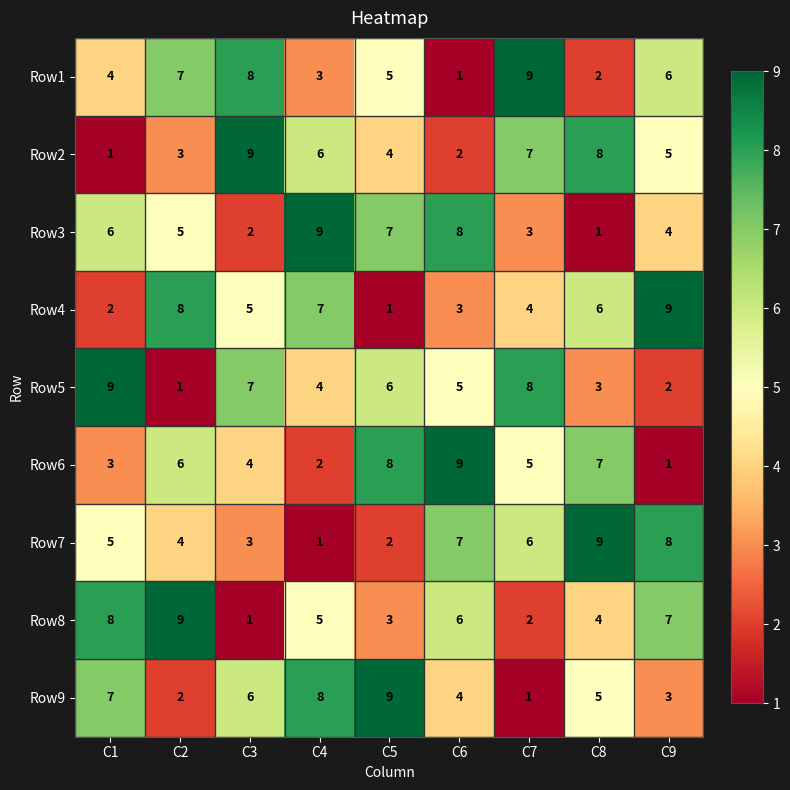

At how many categories does at least one series exceed 7?

9